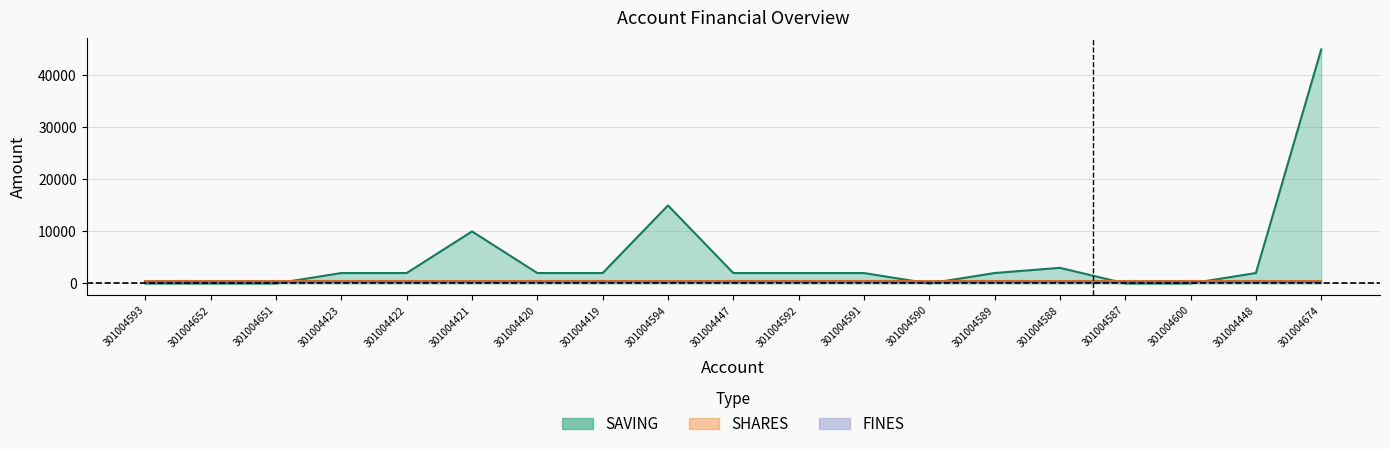

True or false: SAVING and FINES intersect in this chart.

False